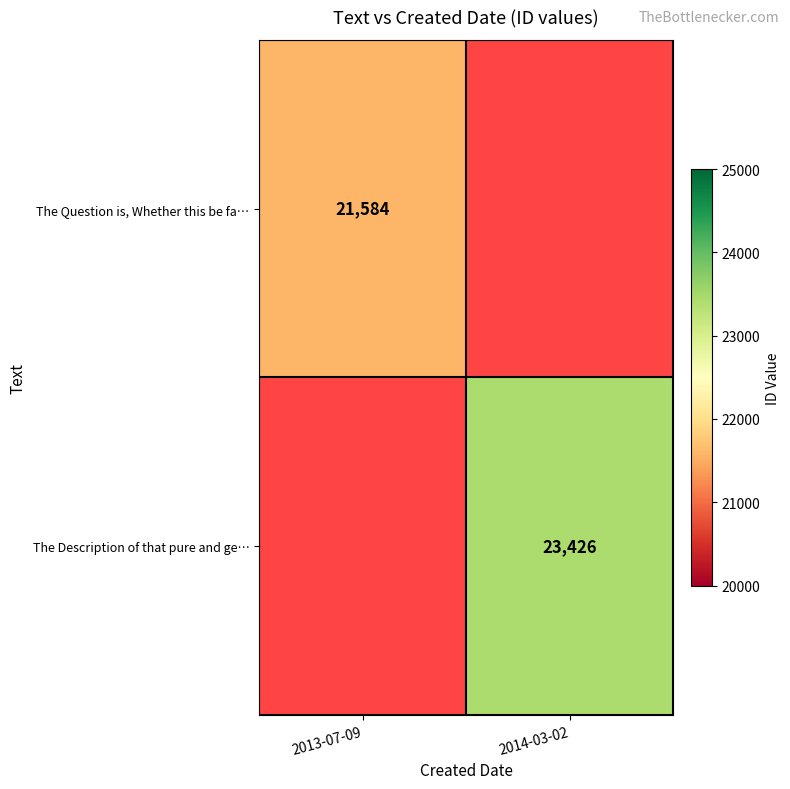

At how many categories does at least one series exceed 22577?

1